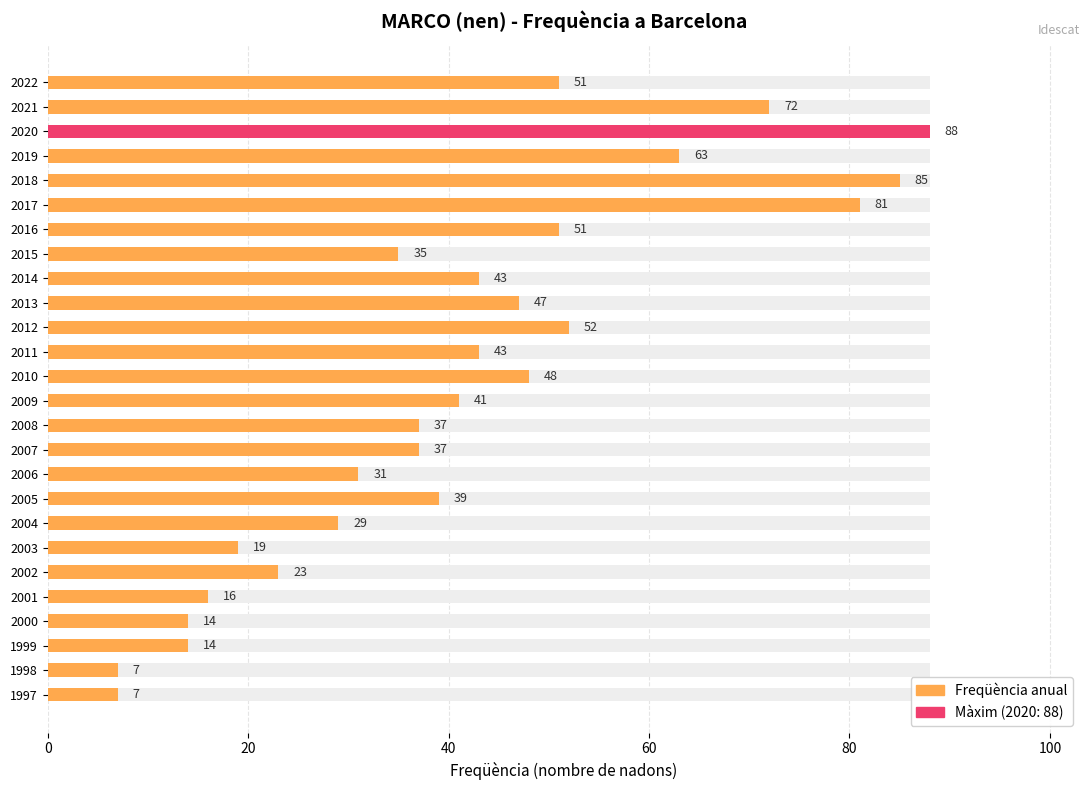

How many data points are above 41?

12